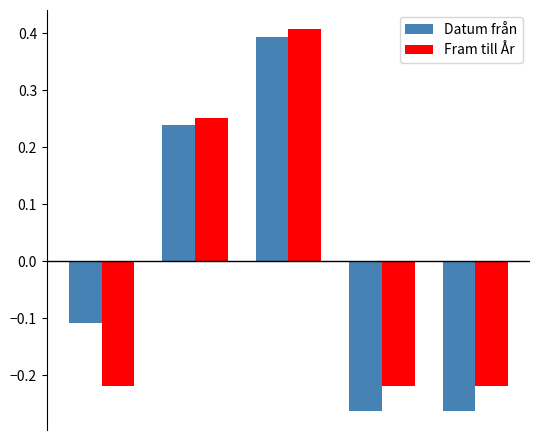

At how many categories does at least one series exceed 0?

2